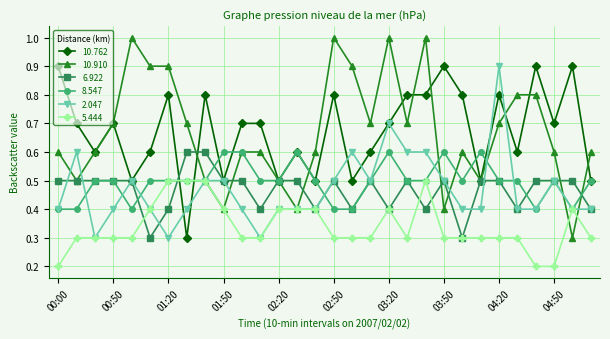

At how many categories does at least one series exceed 0?

30